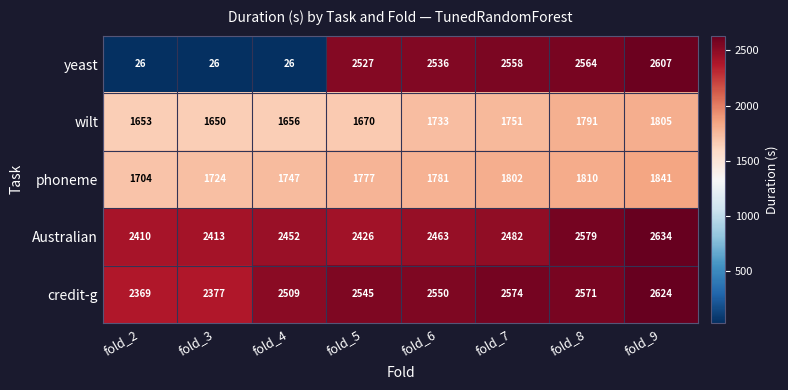

What is the minimum value for phoneme?

1704